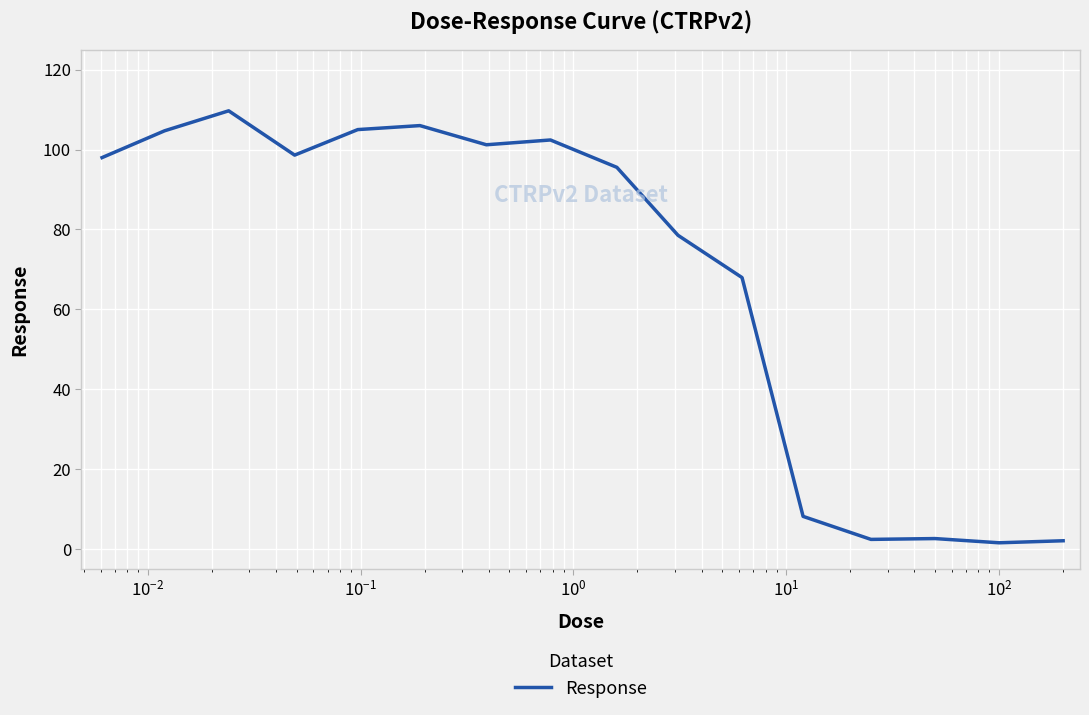

True or false: there are more than 2 points higher than both neighbors.

True